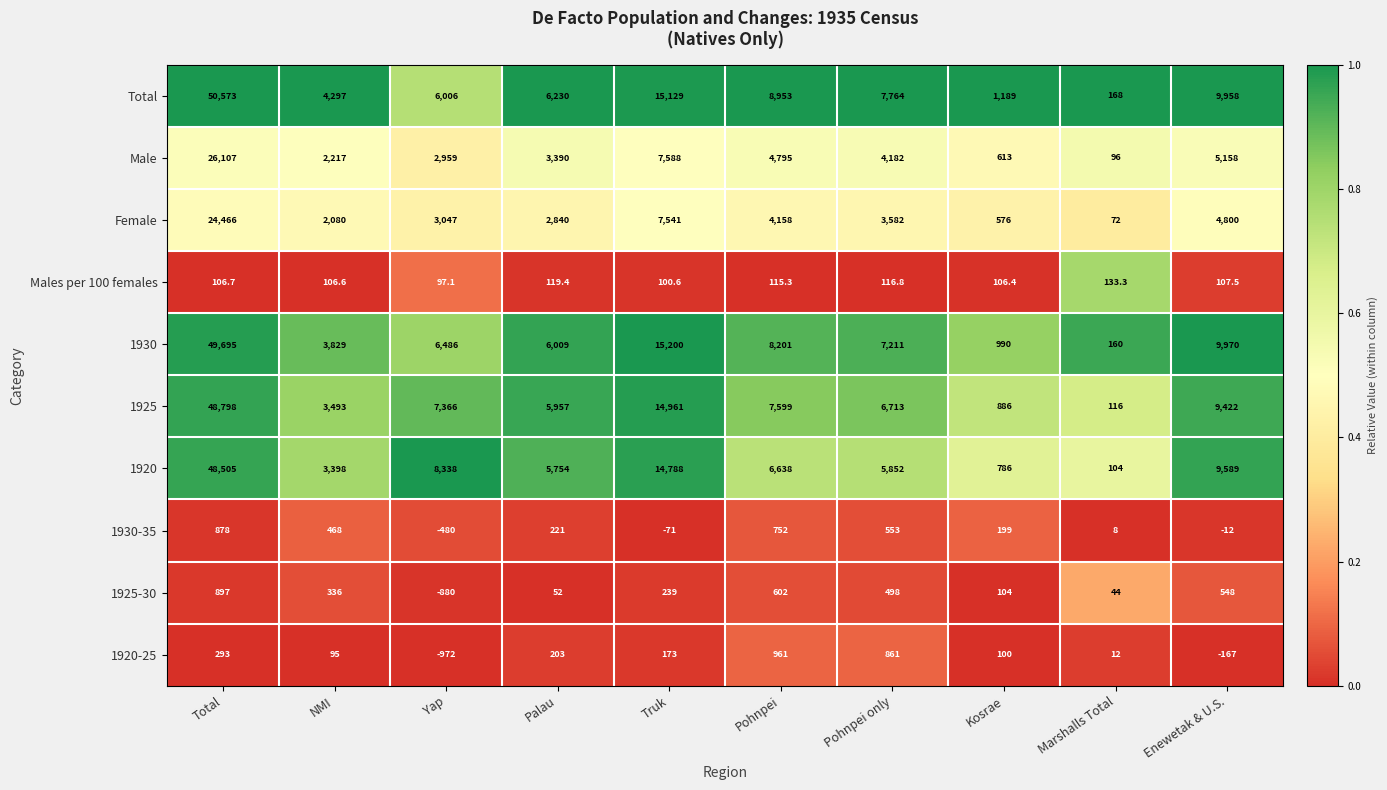

What is the minimum value shown in the chart?

-972.0